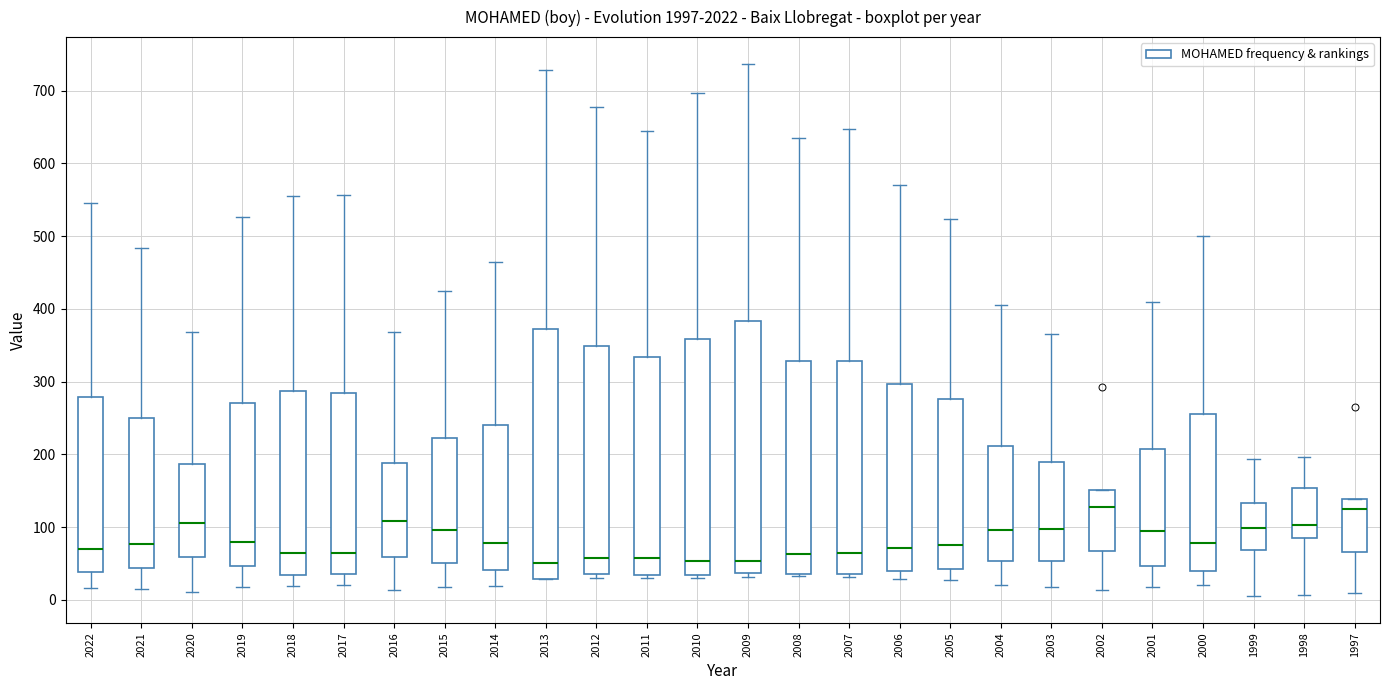

Reading left to right, read every box against the y-axis: the position of its median line, the range the box covers, and the ends of its whiskers. The values are not printed on the chart, so give them approximately, as read against the axis.

2022: median 70, box 40 to 280, whiskers 20 to 550
2021: median 80, box 40 to 250, whiskers 20 to 480
2020: median 110, box 60 to 190, whiskers 10 to 370
2019: median 80, box 50 to 270, whiskers 20 to 530
2018: median 70, box 30 to 290, whiskers 20 to 560
2017: median 70, box 40 to 290, whiskers 20 to 560
2016: median 110, box 60 to 190, whiskers 10 to 370
2015: median 100, box 50 to 220, whiskers 20 to 430
2014: median 80, box 40 to 240, whiskers 20 to 470
2013: median 50, box 30 to 370, whiskers 30 to 730
2012: median 60, box 40 to 350, whiskers 30 to 680
2011: median 60, box 30 to 330, whiskers 30 (just below the box's lower edge) to 640
2010: median 50, box 30 to 360, whiskers 30 (just below the box's lower edge) to 700
2009: median 50, box 40 to 380, whiskers 30 to 740
2008: median 60, box 40 to 330, whiskers 30 to 640
2007: median 70, box 40 to 330, whiskers 30 to 650
2006: median 70, box 40 to 300, whiskers 30 to 570
2005: median 80, box 40 to 280, whiskers 30 to 520
2004: median 100, box 50 to 210, whiskers 20 to 410
2003: median 100, box 50 to 190, whiskers 20 to 370
2002: median 130, box 70 to 150, whiskers 10 to 150
2001: median 90, box 50 to 210, whiskers 20 to 410
2000: median 80, box 40 to 260, whiskers 20 to 500
1999: median 100, box 70 to 130, whiskers 10 to 190
1998: median 100, box 90 to 150, whiskers 10 to 200
1997: median 130, box 70 to 140, whiskers 10 to 140